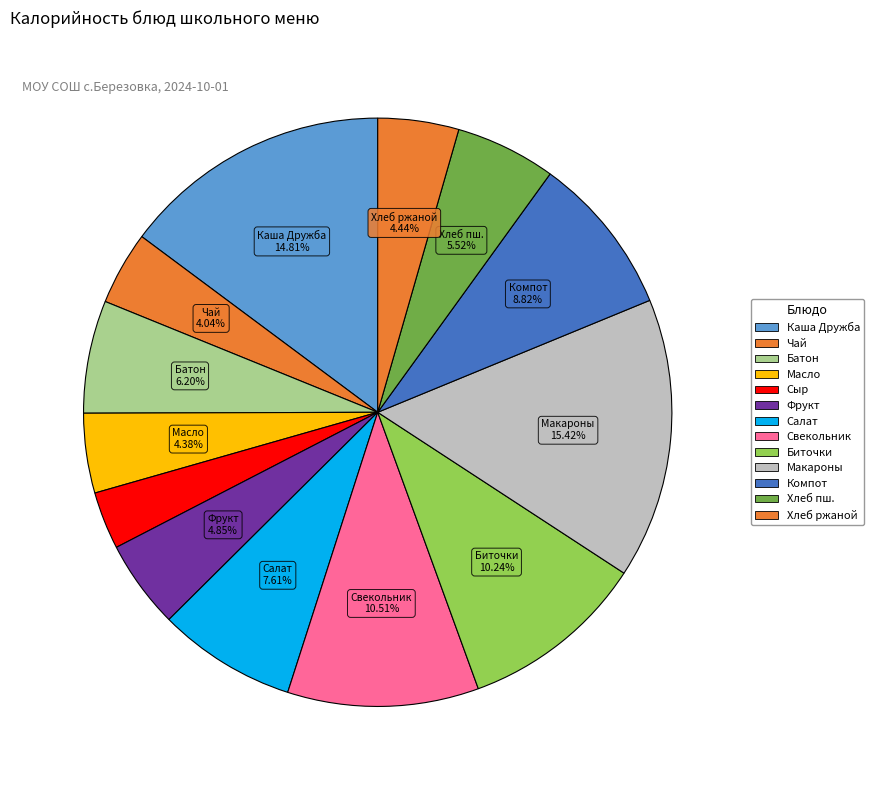

How many slices are in this pie chart?

13